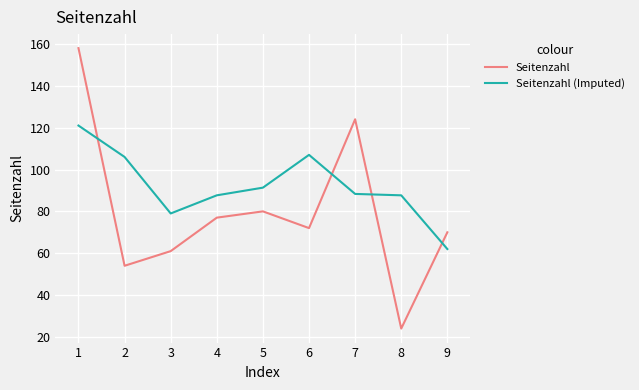

What is the sum of all Seitenzahl values?

720.0